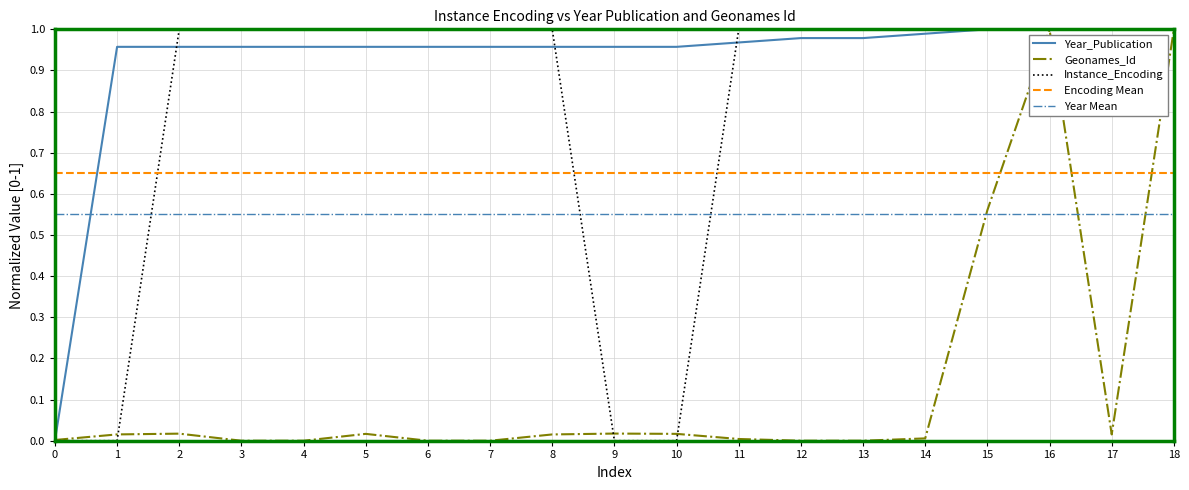

The value of Geonames_Id at 11 is 0.0. True or false?

True